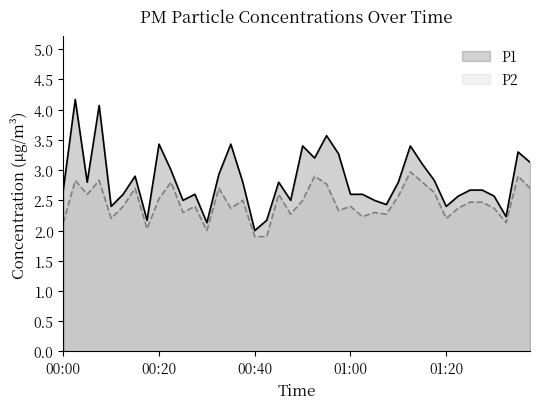

Which series has the largest total across all categories?

P1